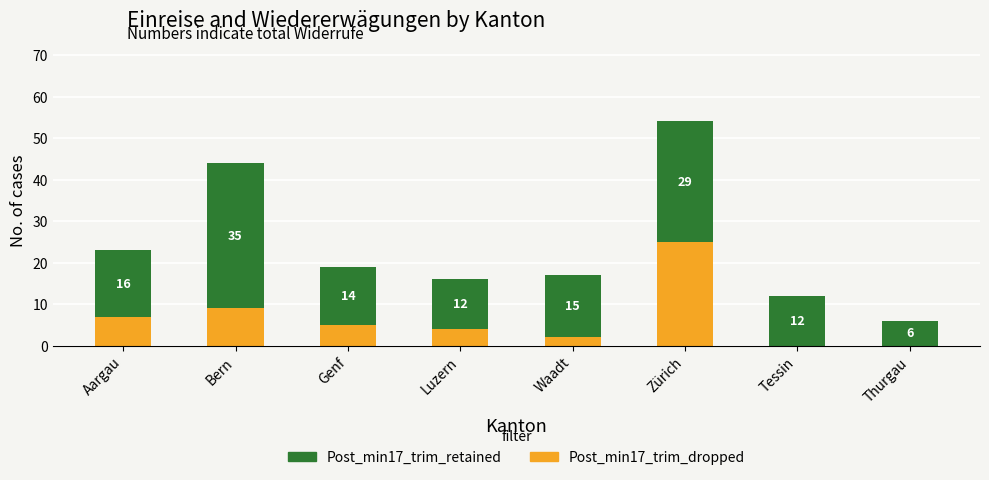

At which category is the sum across all series the highest?

Zürich